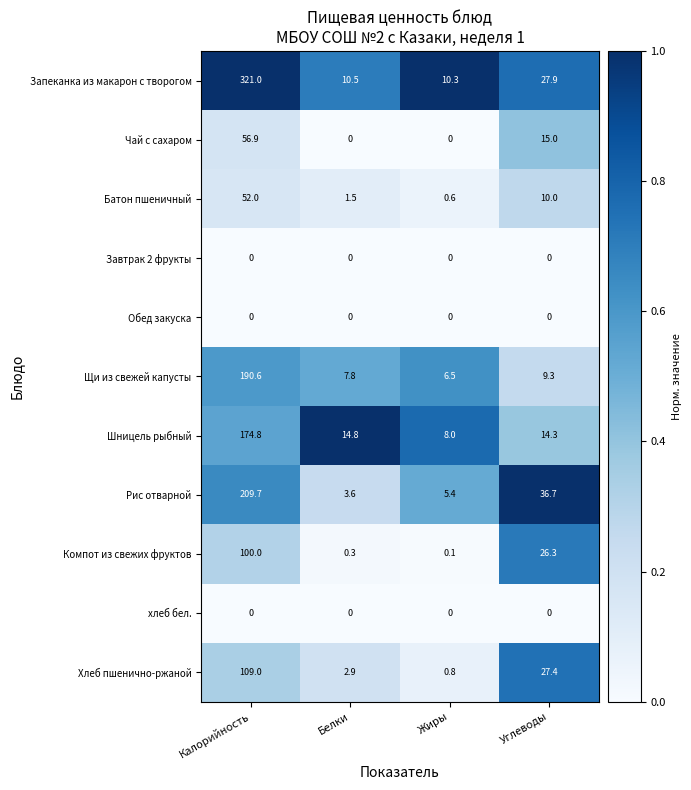

What is the difference between the highest and lowest values at Белки?

14.8